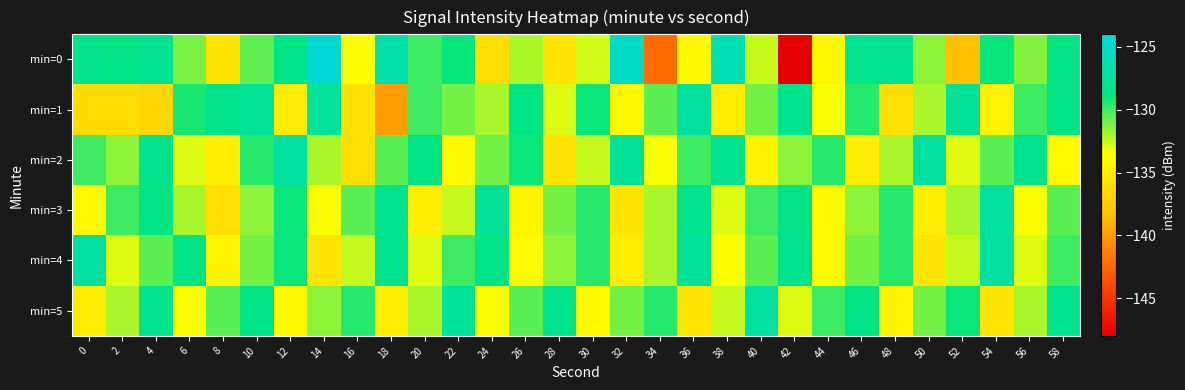

How many series are shown in this chart?

6